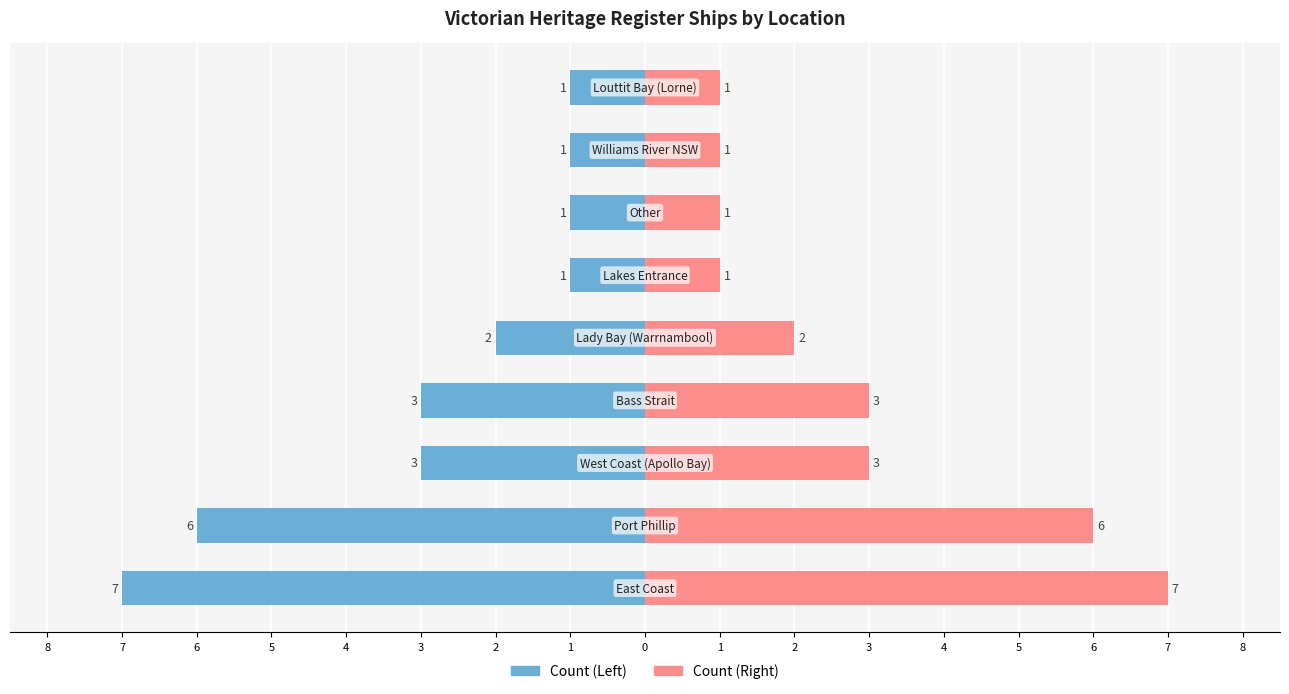

Reading right to left, transcribe all the data shown in this chart.

Count (Left): -1	-1	-1	-1	-2	-3	-3	-6	-7
Count (Right): 1	1	1	1	2	3	3	6	7